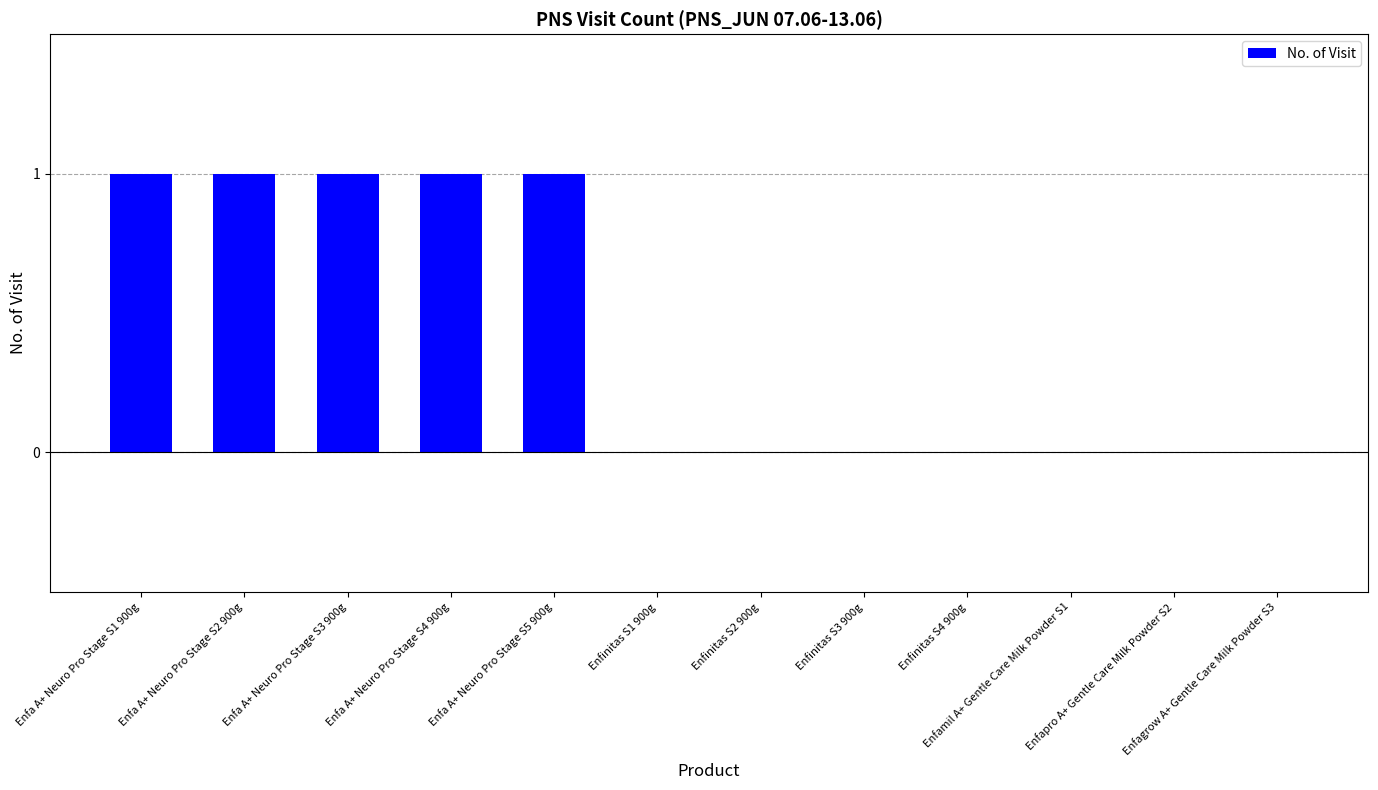

Count the number of categories in the chart.

12